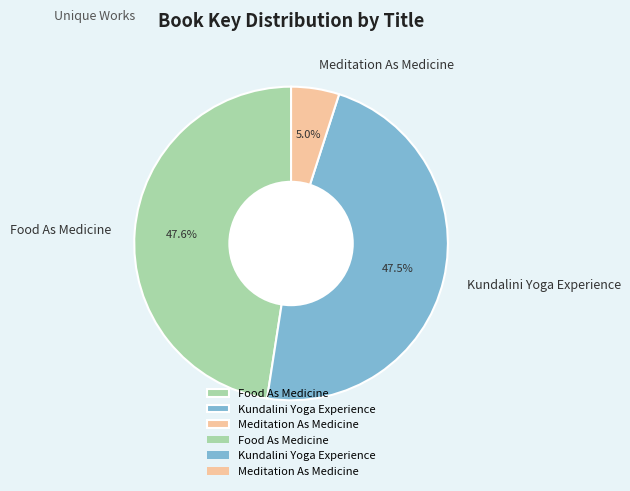

Is Food As Medicine the majority of the pie?

No